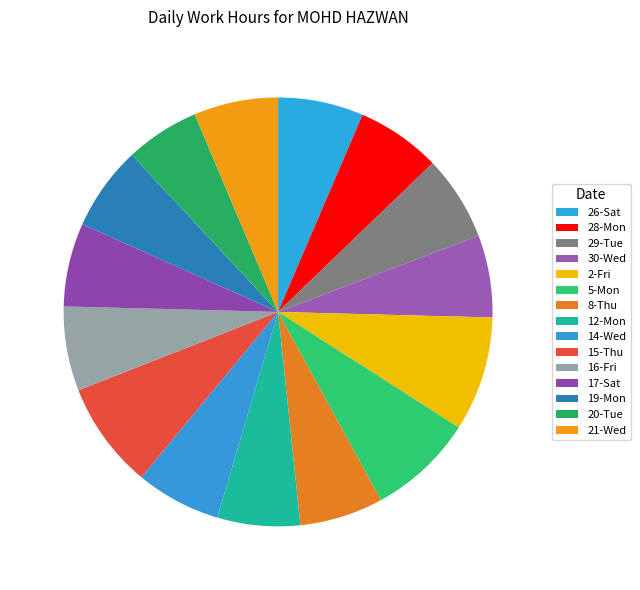

To the nearest percent, what is the combined percentage of 30-Wed and 15-Thu?

14%